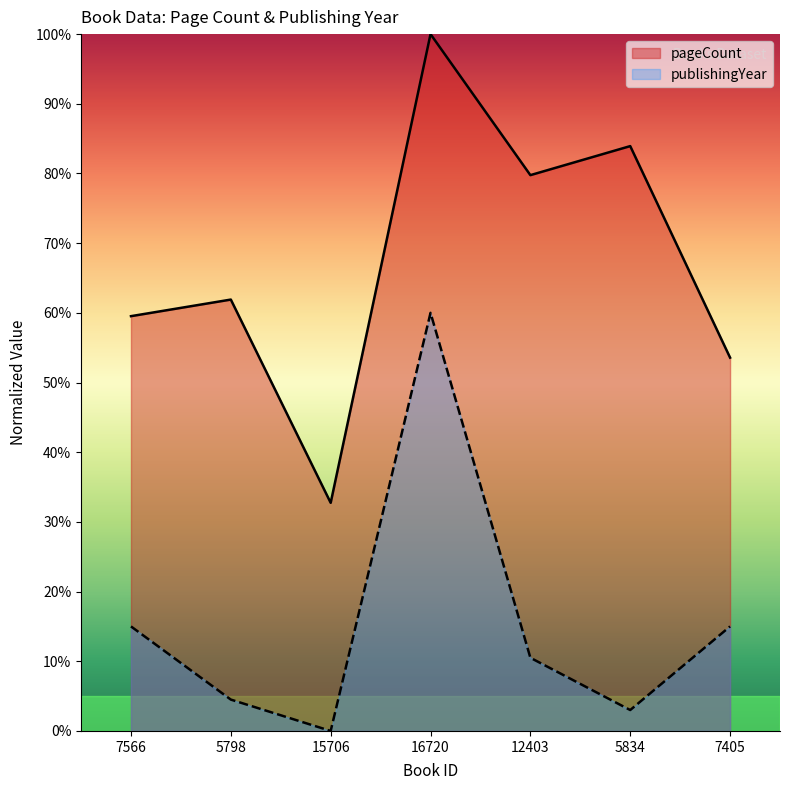

True or false: publishingYear and pageCount intersect in this chart.

False